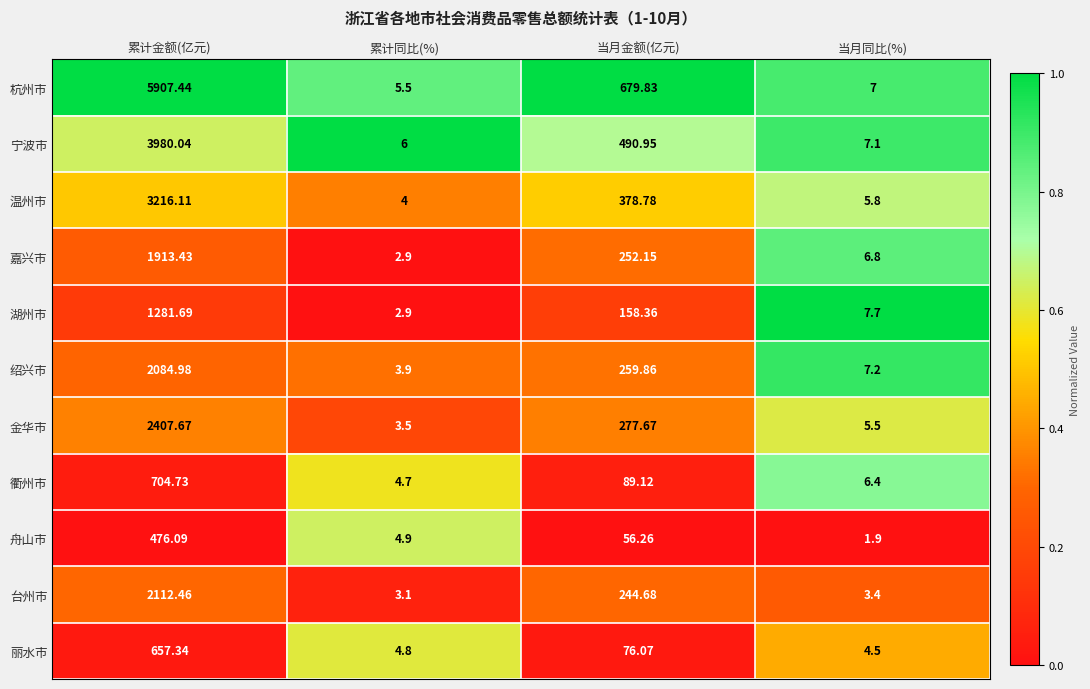

At which category is the sum across all series the highest?

累计金额(亿元)